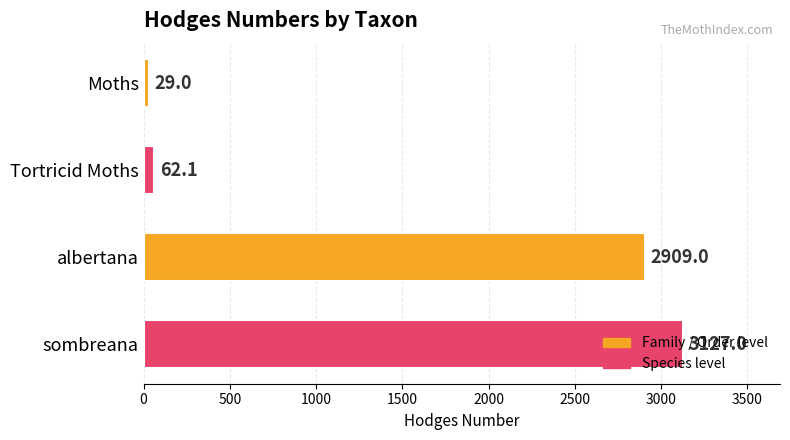

What is the smallest value displayed?

29.0